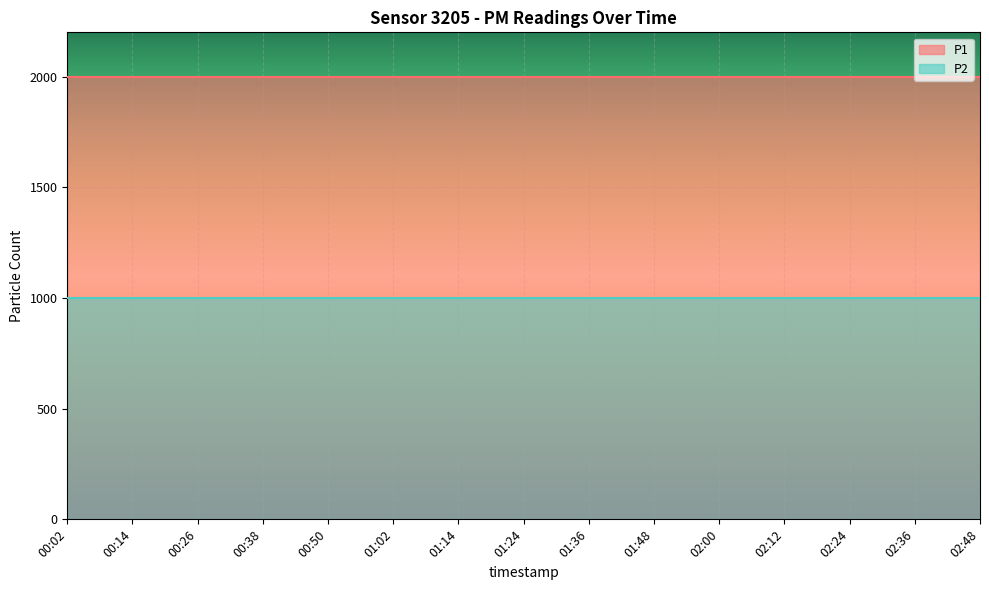

Reading right to left, extract all data points from this chart.

P1: 1999.9	1999.9	1999.9	1999.9	1999.9	1999.9	1999.9	1999.9	1999.9	1999.9	1999.9	1999.9	1999.9	1999.9	1999.9
P2: 999.9	999.9	999.9	999.9	999.9	999.9	999.9	999.9	999.9	999.9	999.9	999.9	999.9	999.9	999.9